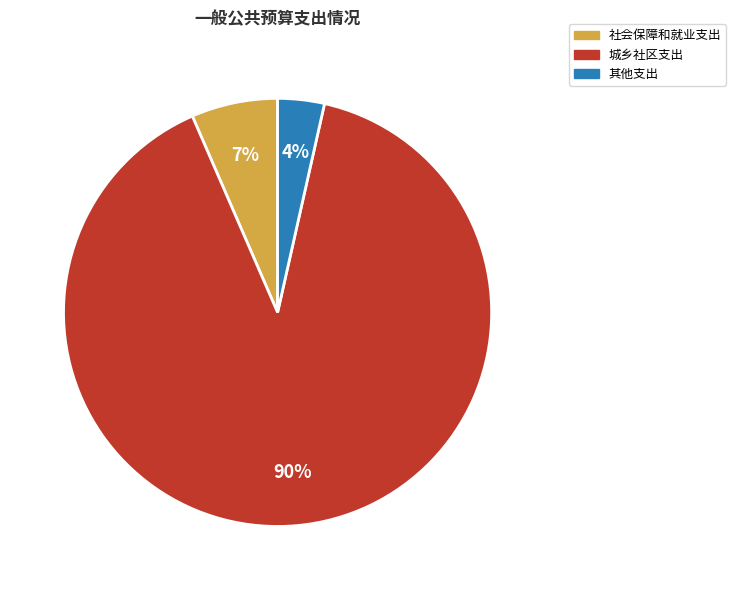

To the nearest percent, what is the combined percentage of 城乡社区支出 and 社会保障和就业支出?

96%